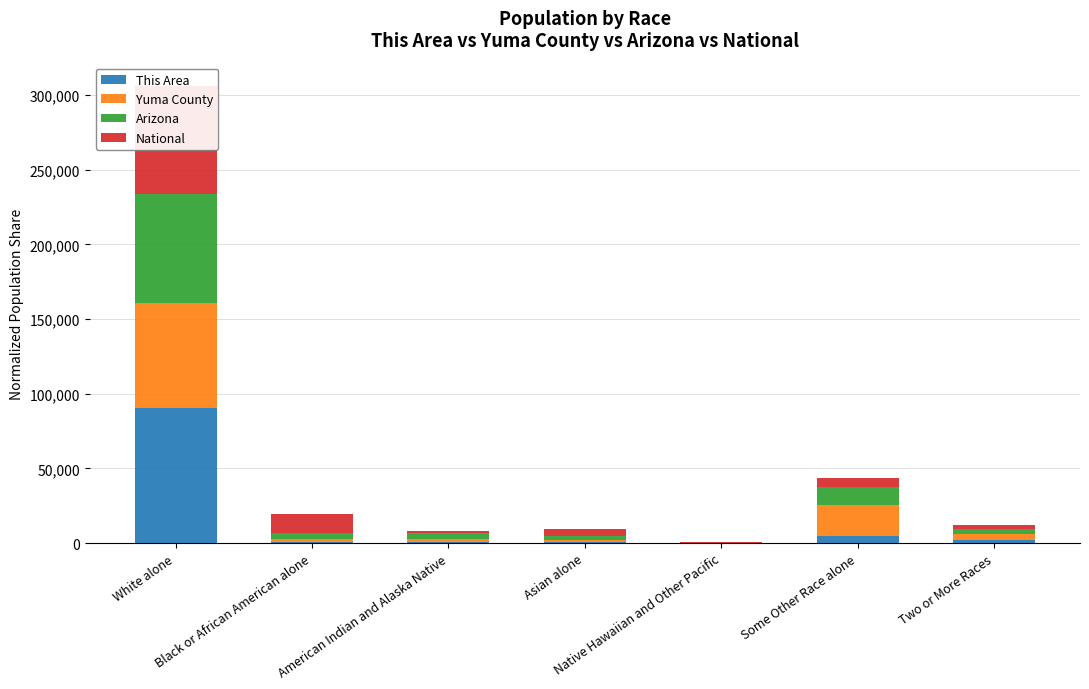

Which category has the lowest value in the This Area series?

Native Hawaiian and Other Pacific